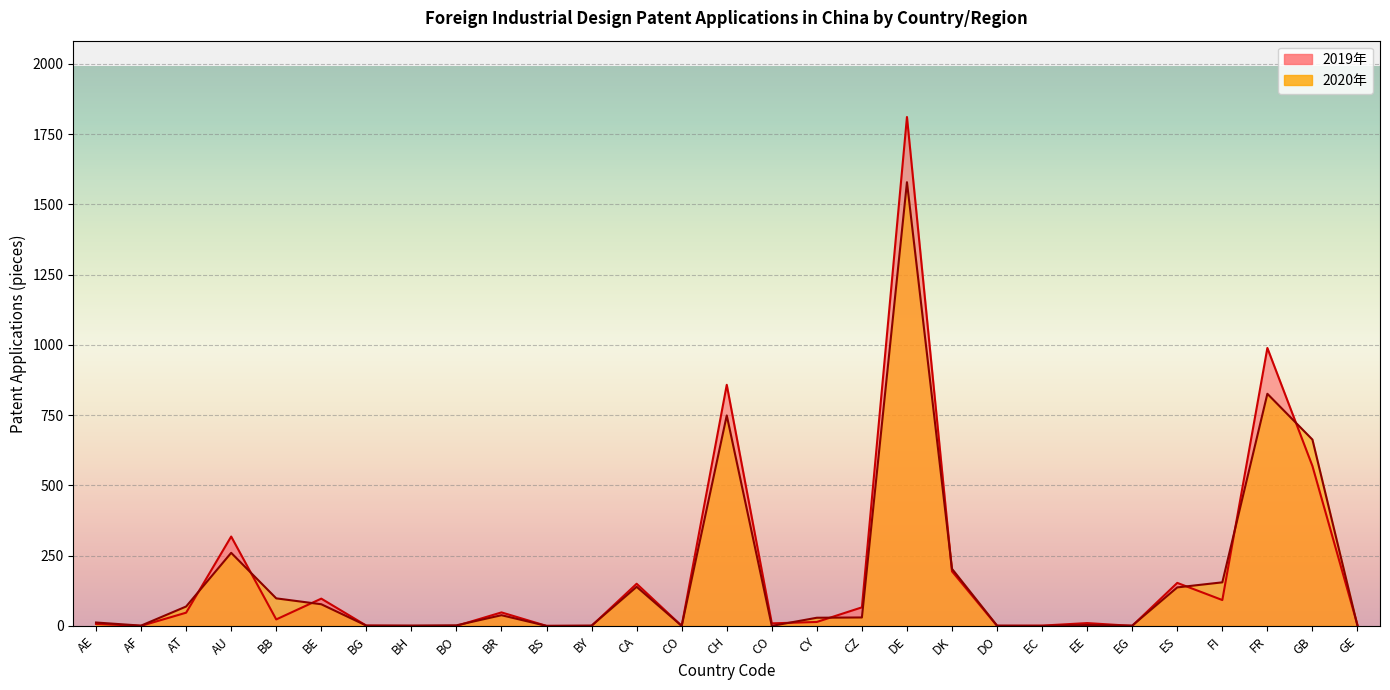

Which series has the largest range (max minus min)?

2019年